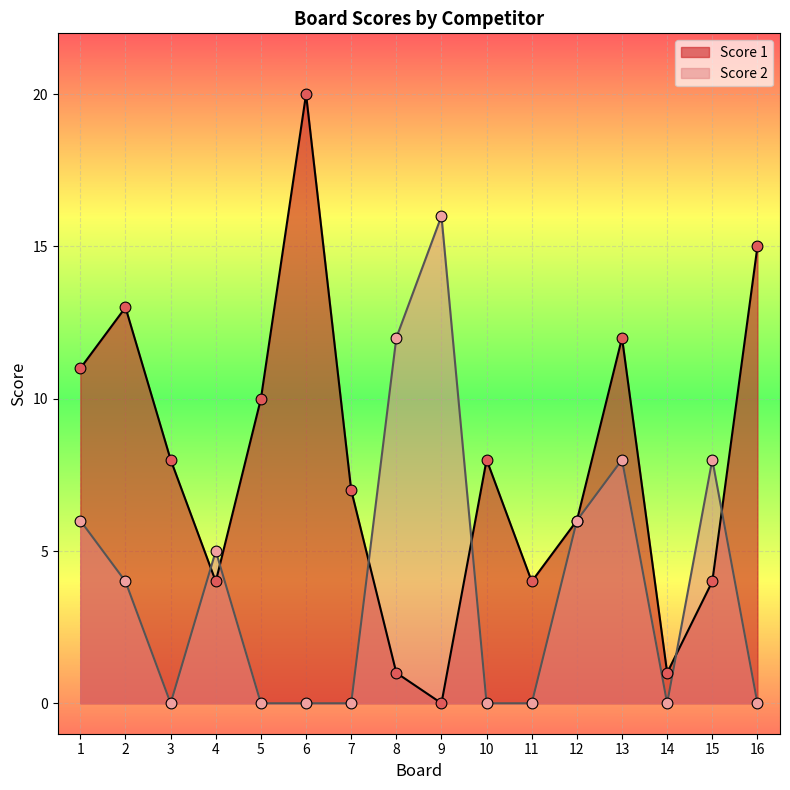

At how many categories does at least one series exceed 15?

2